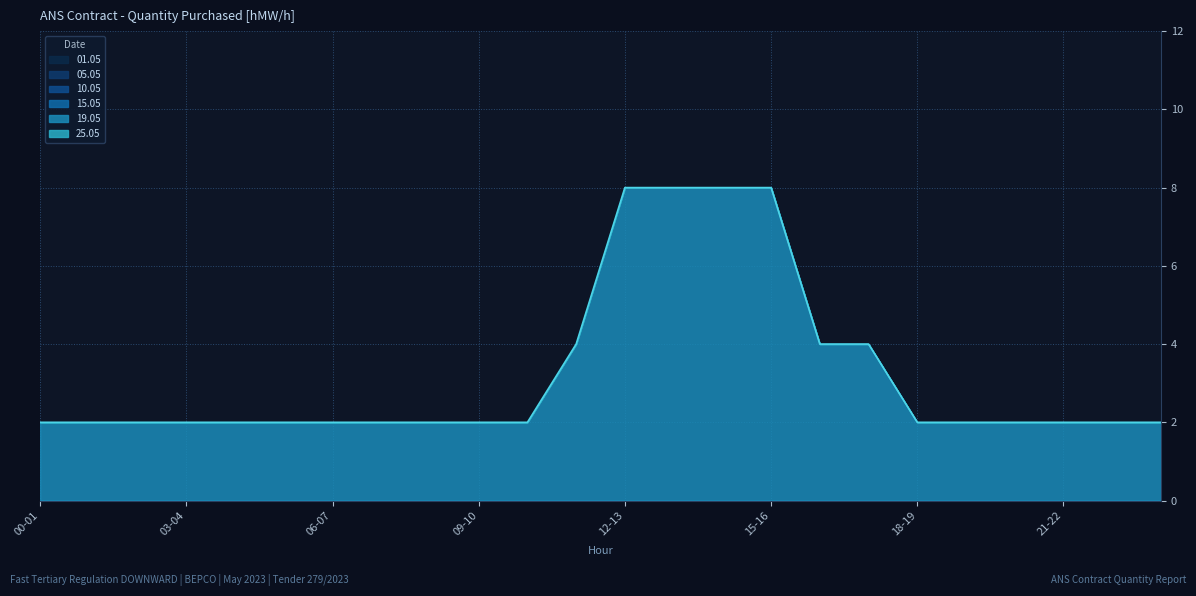

What position from the left is 00-01?

1